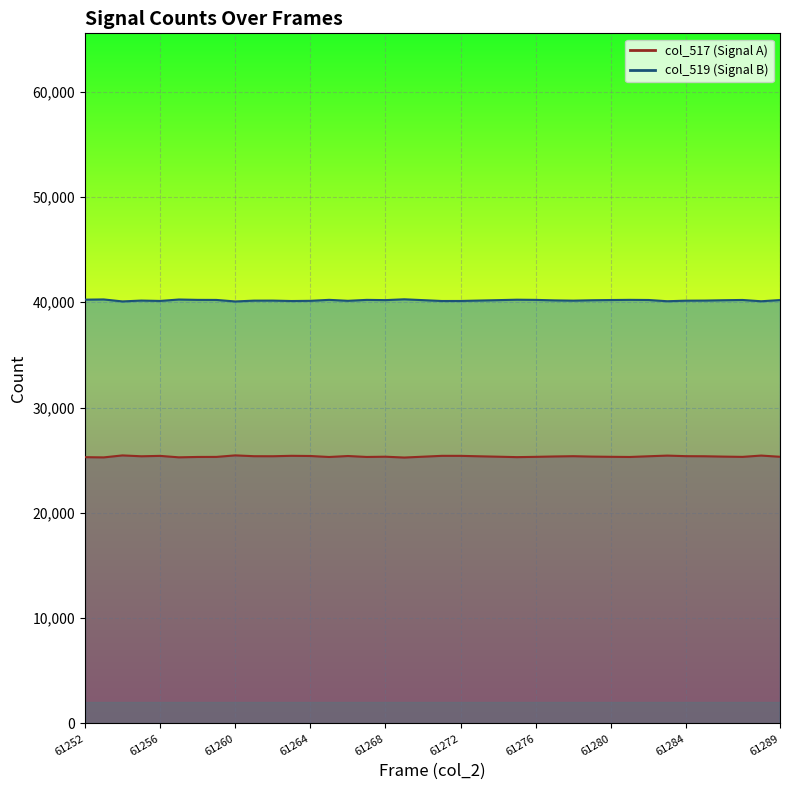

What is the difference between the values at 61265 and 61266?

92